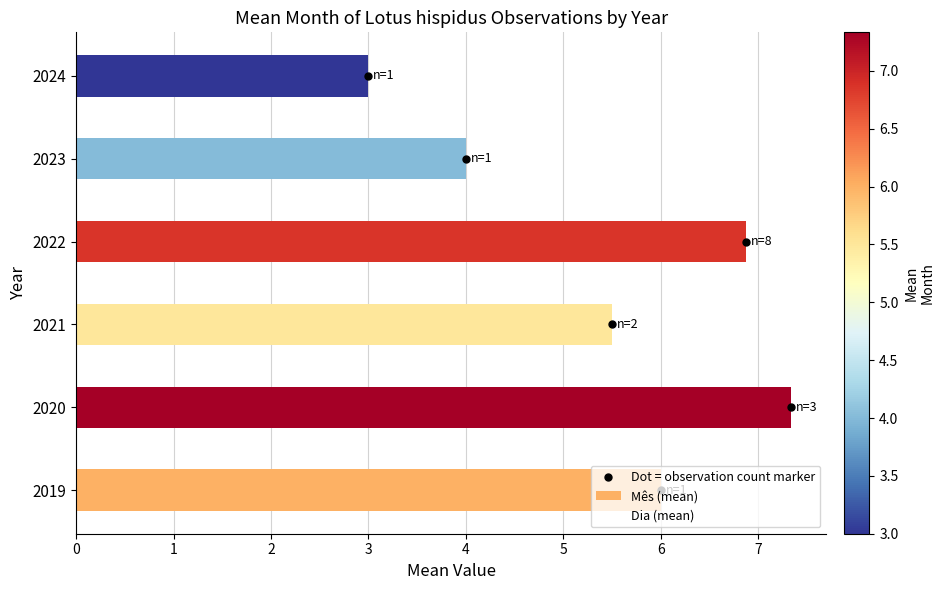

At which label is the value closest to 5?

2021